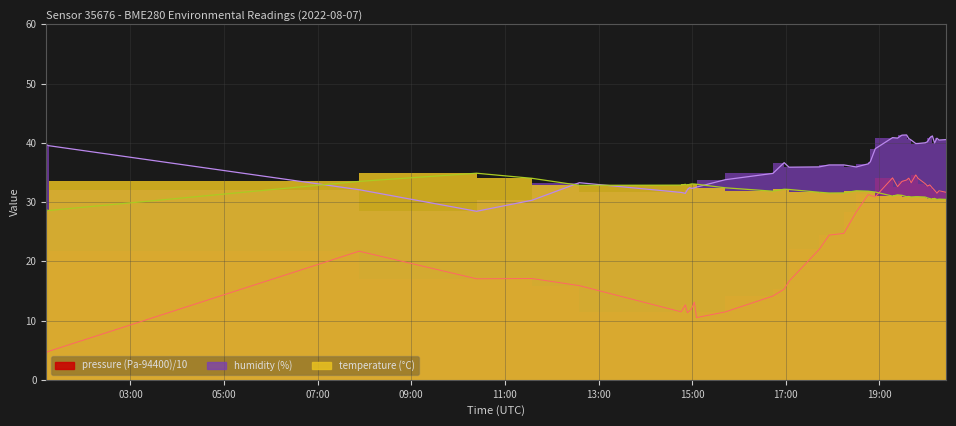

What position from the right is 2022-08-07T20:01:43?

7